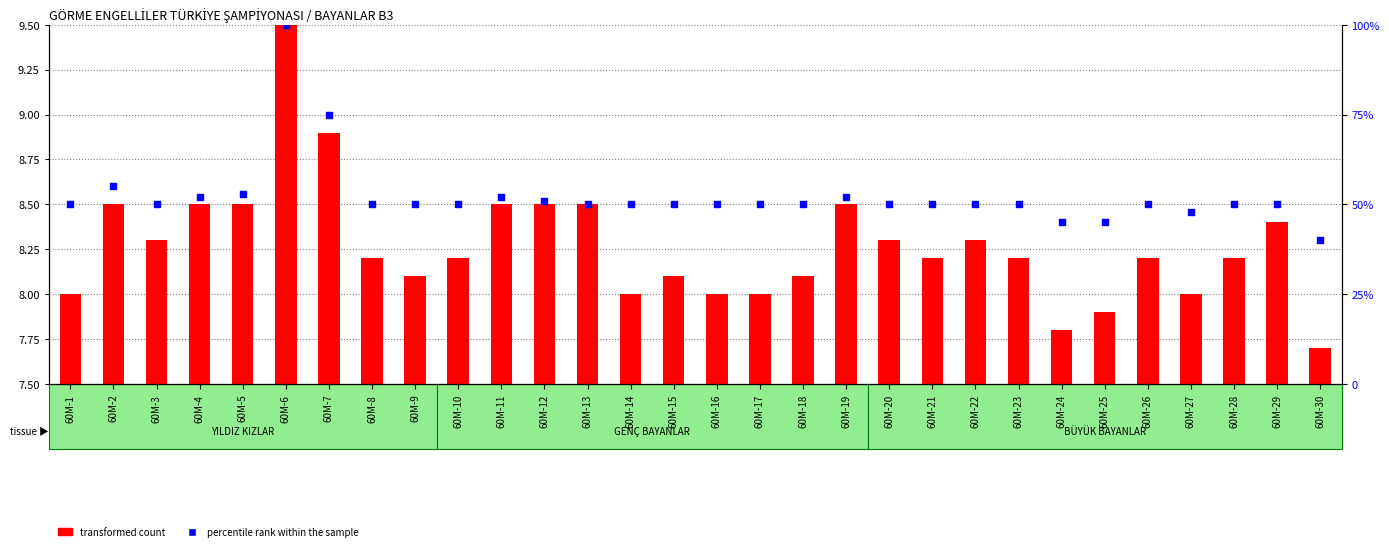

Is the value of transformed count at 60M-24 greater than the value of percentile rank within the sample at 60M-10?

No